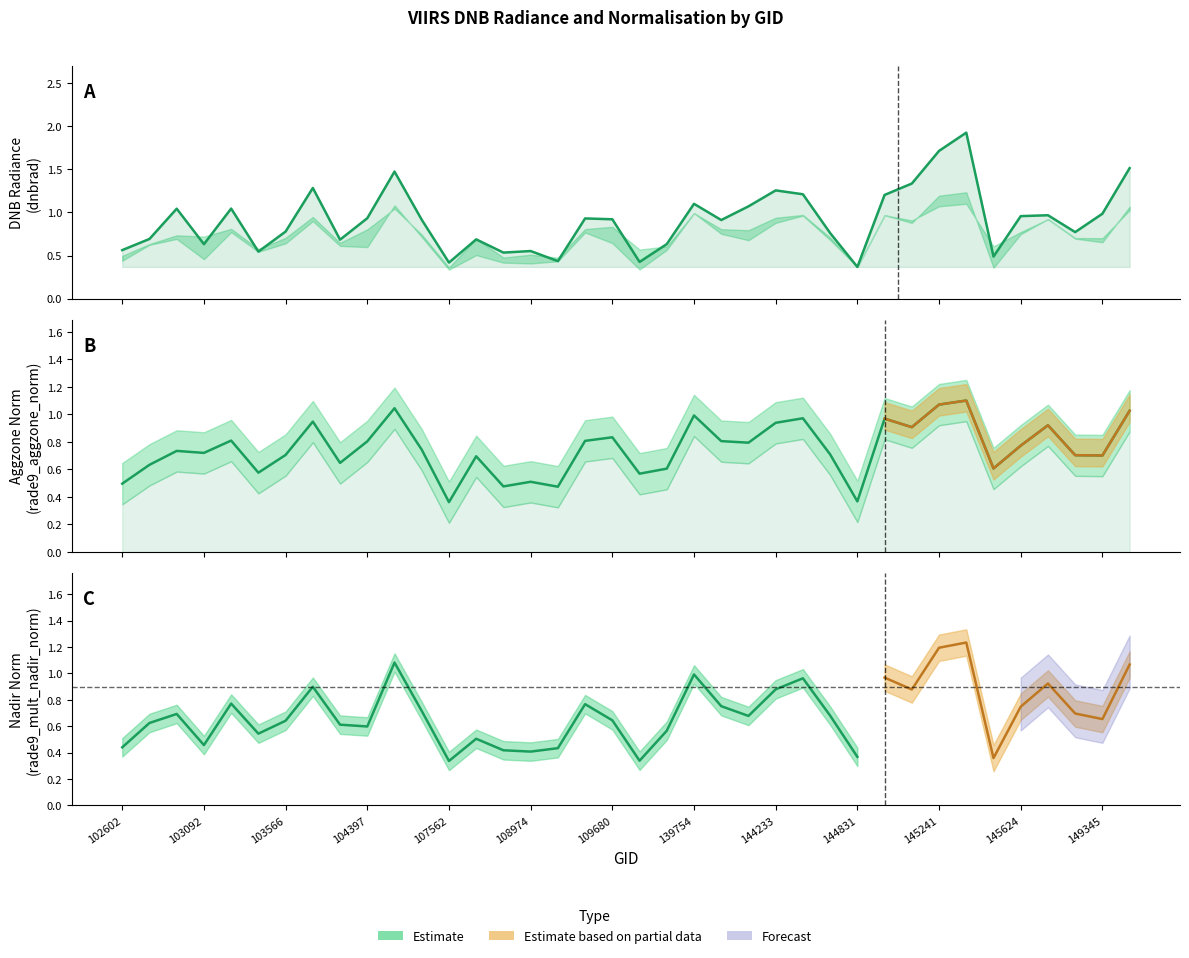

Count the number of categories in the chart.

38